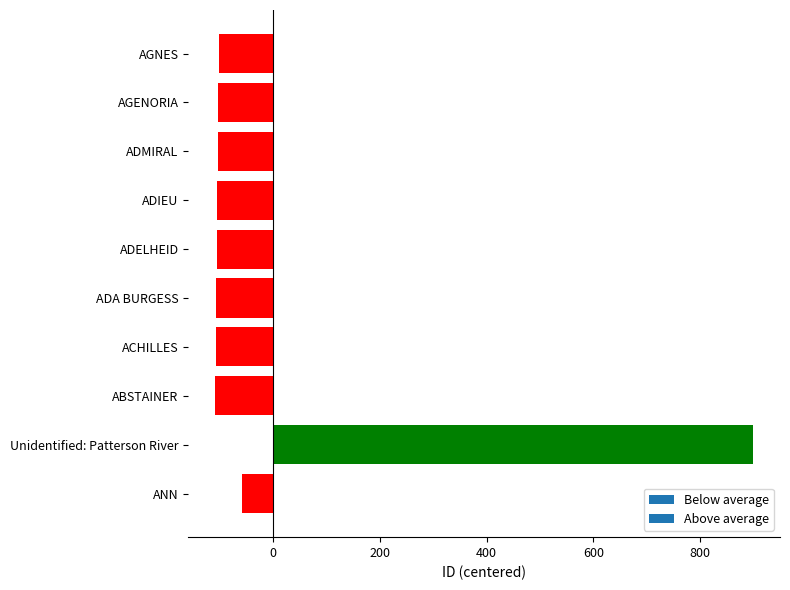

What is the sum of the values at AGENORIA and ADMIRAL?

-206.2